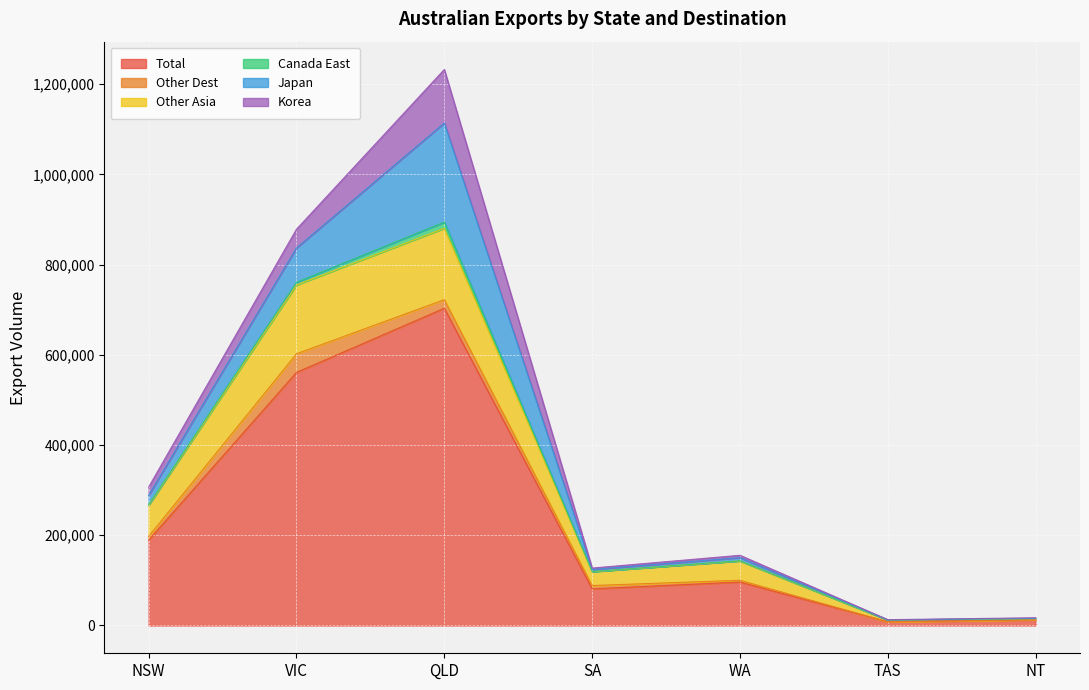

What is the maximum value shown in the chart?

703249